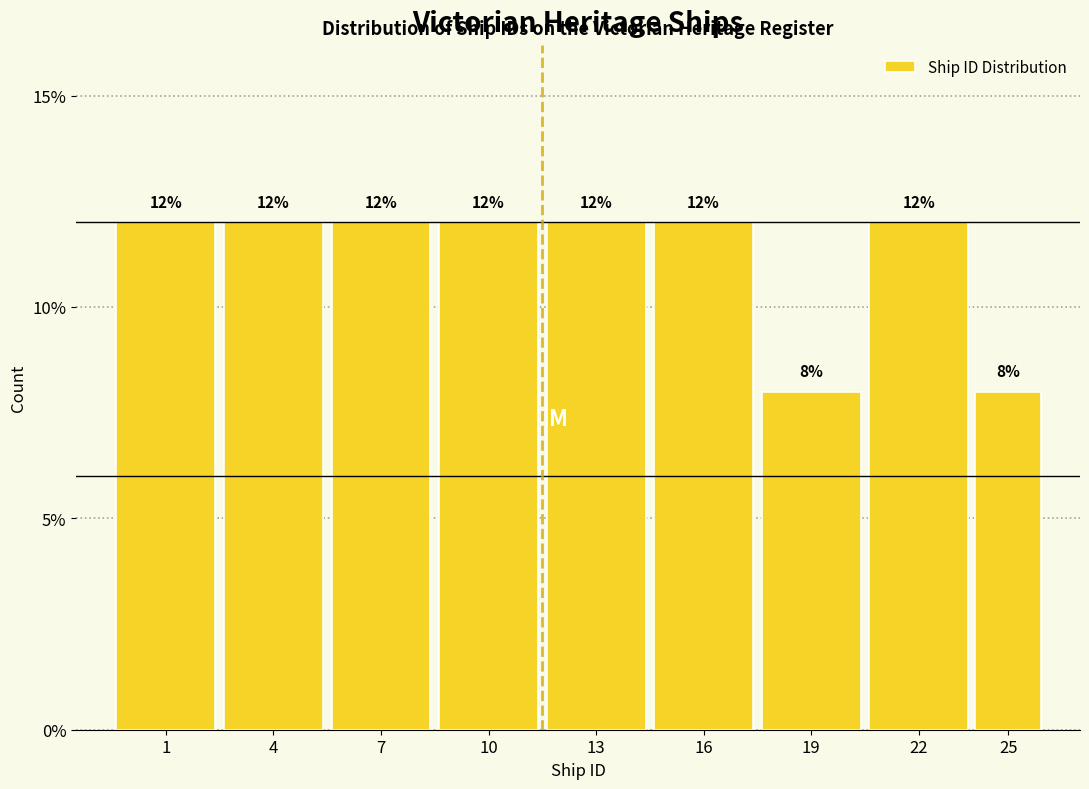

Reading left to right, extract all data points from this chart.

12	12	12	12	12	12	8	12	8